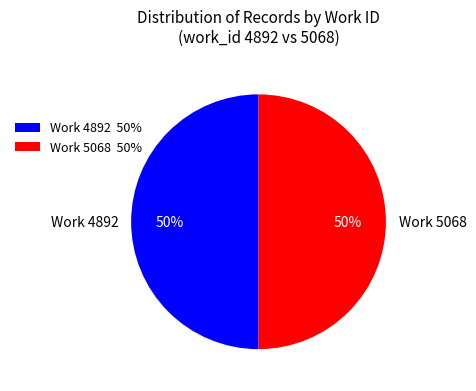

Is it true that Work 5068 is 56% of the pie?

False